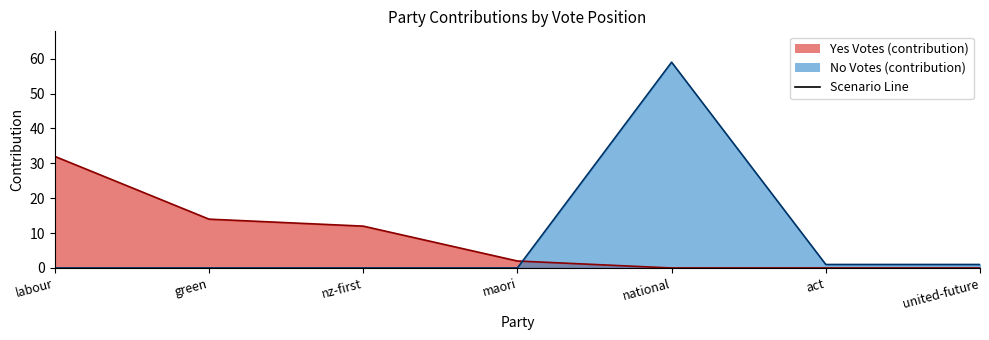

Which has a higher value, labour or national?

labour